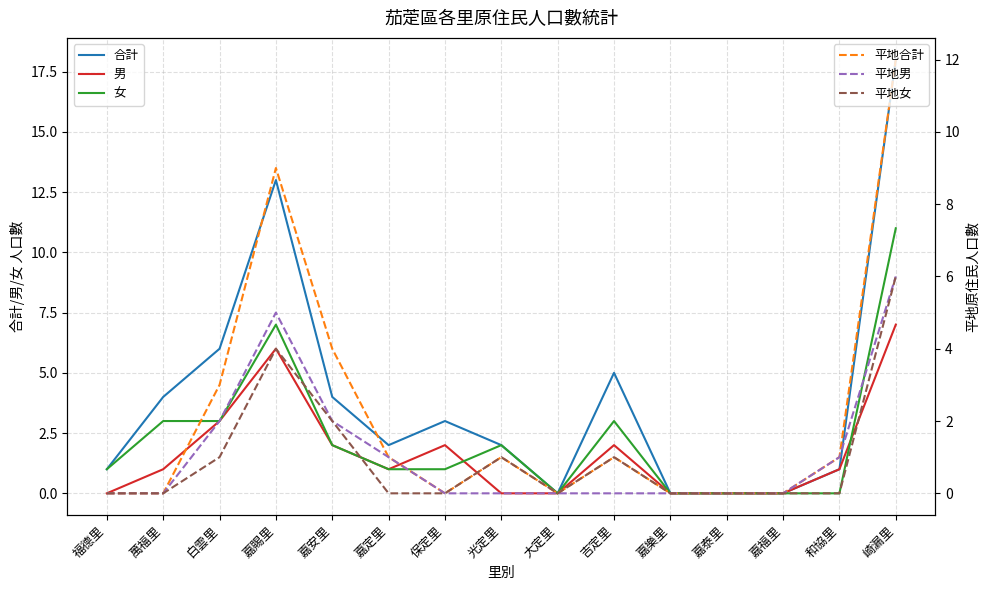

How many times do 女 and 男 cross each other?

2